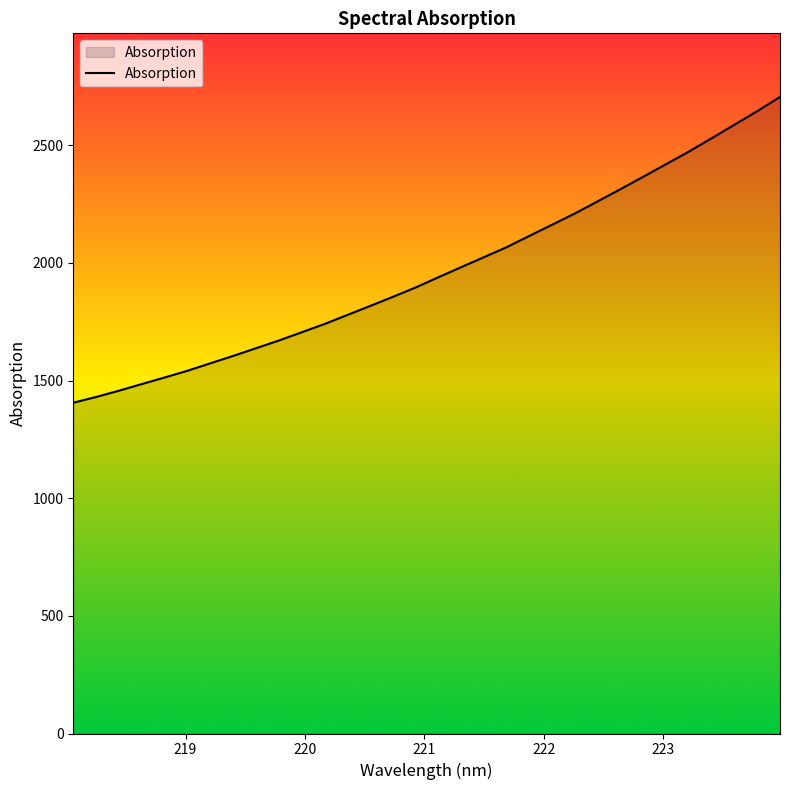

What is the difference between the maximum and minimum values?

1299.5